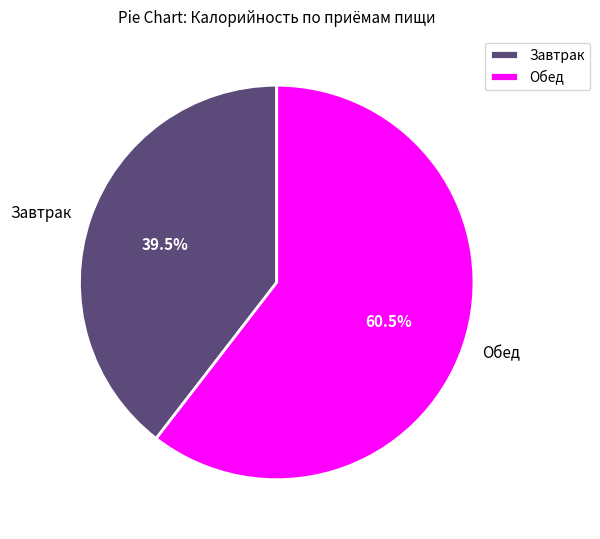

Does Завтрак account for over 50% of the chart?

No